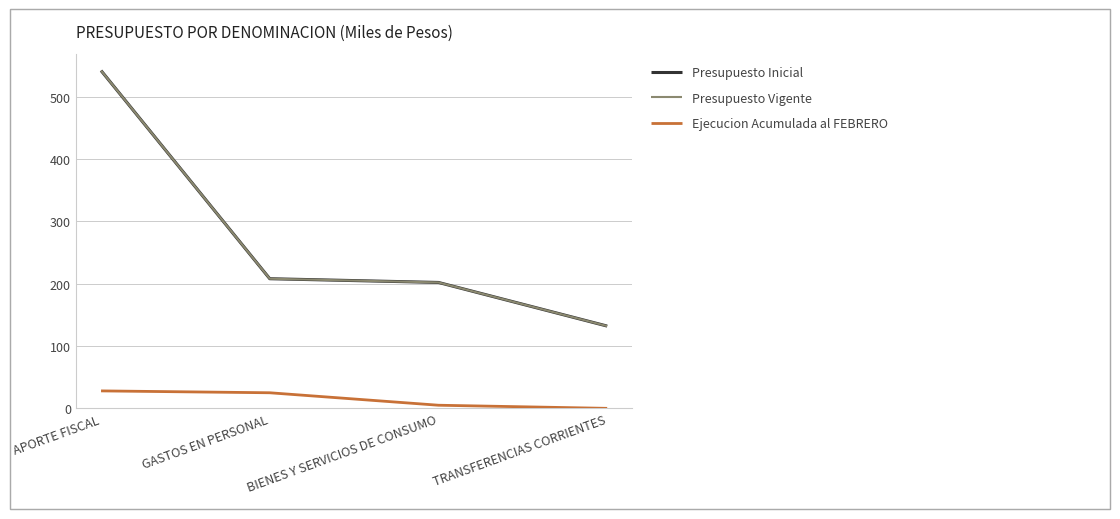

What is the label of the 4th point from the right?

APORTE FISCAL